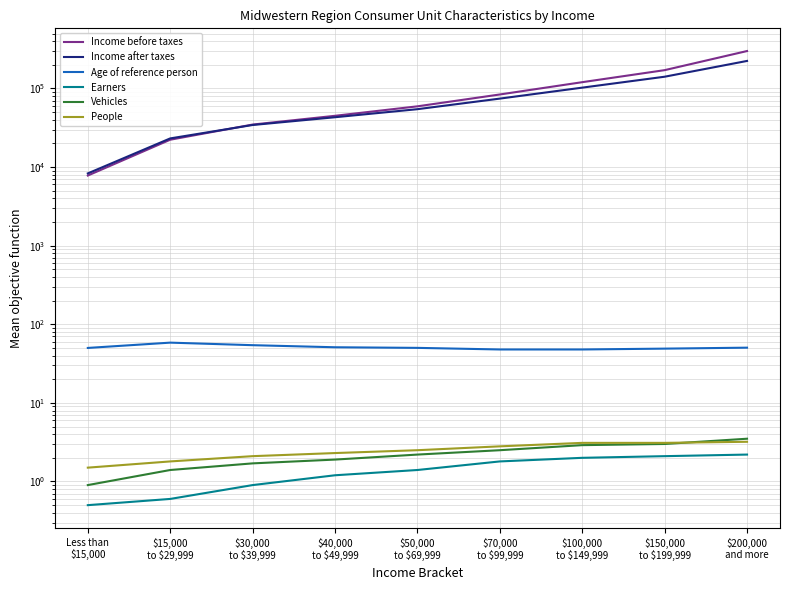

Which series has the widest spread of values?

Income before taxes